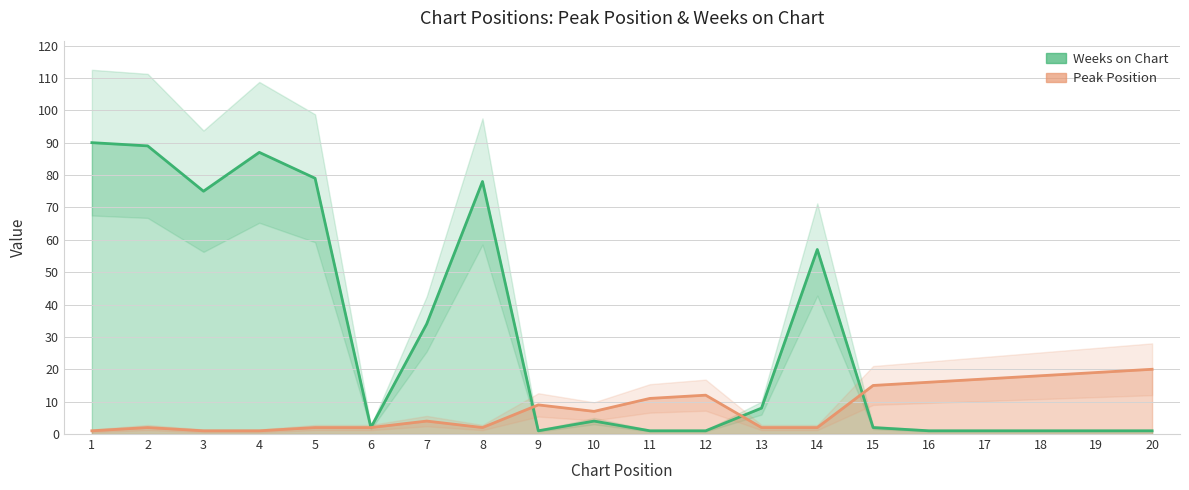

Which series has the largest range (max minus min)?

Weeks on Chart